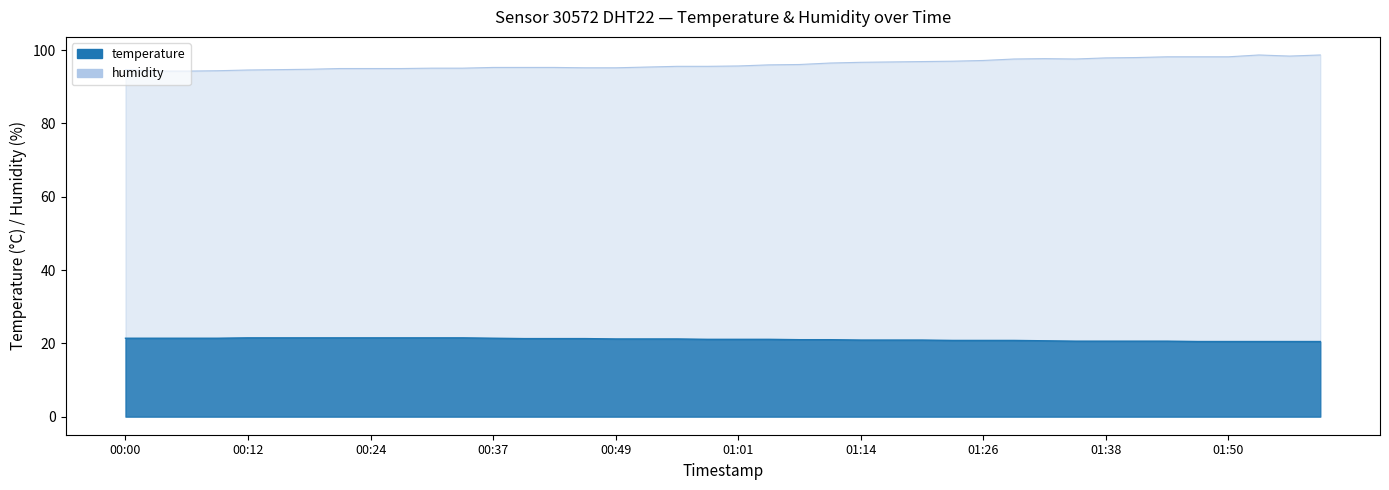

Which label corresponds to the largest value in the chart?

01:53